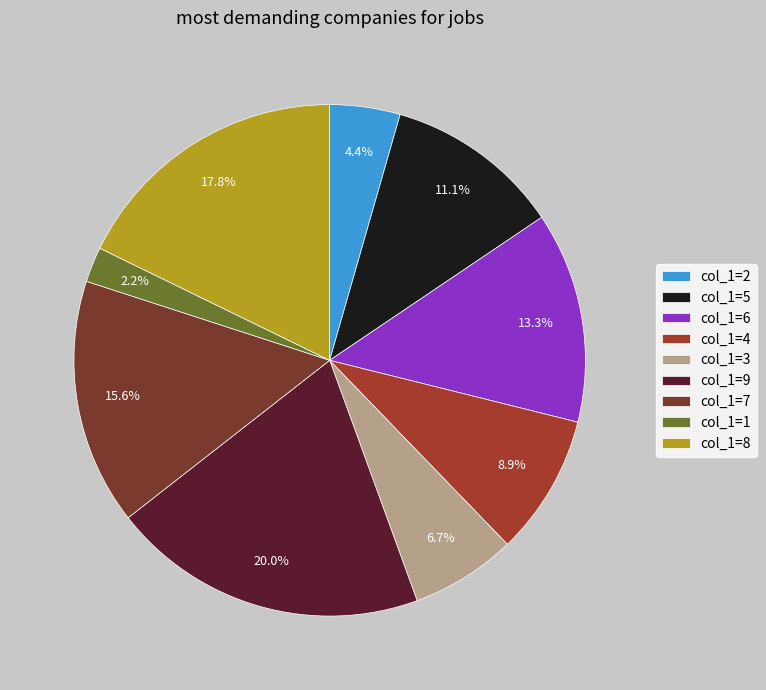

Count the number of slices in the pie.

9